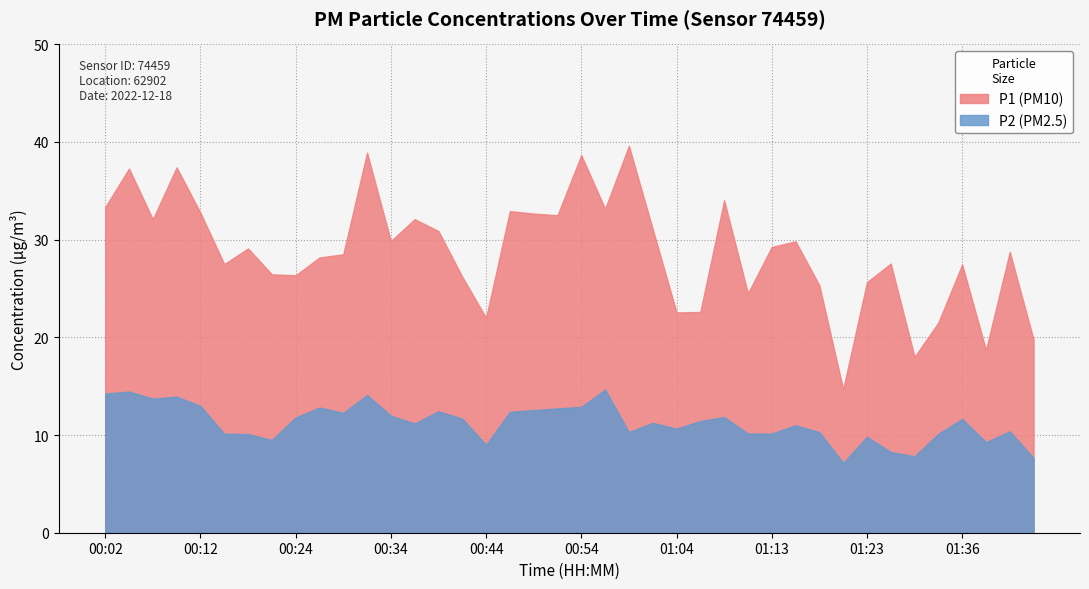

What position from the left is 01:06?

26